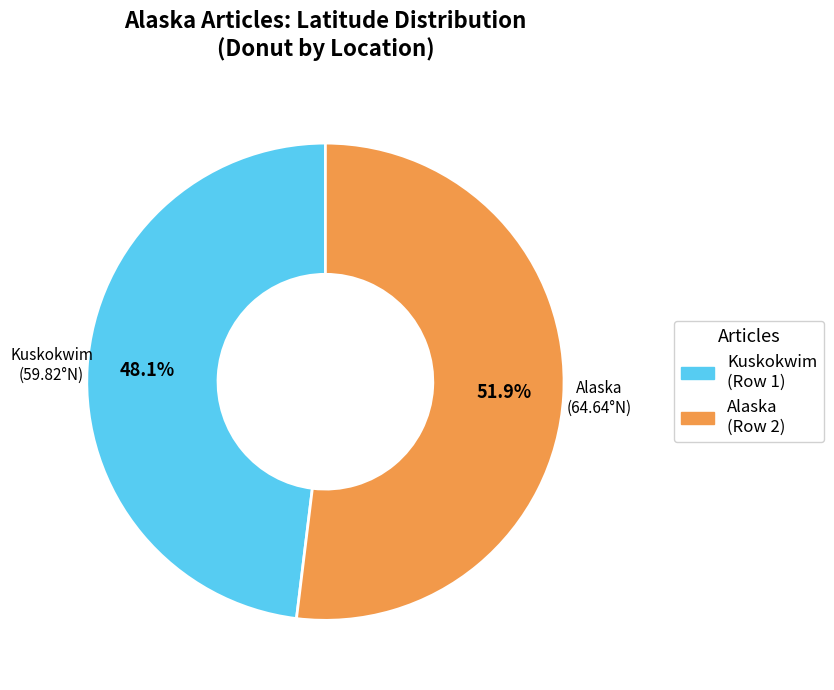

Is there any slice that represents more than half of the pie?

Yes